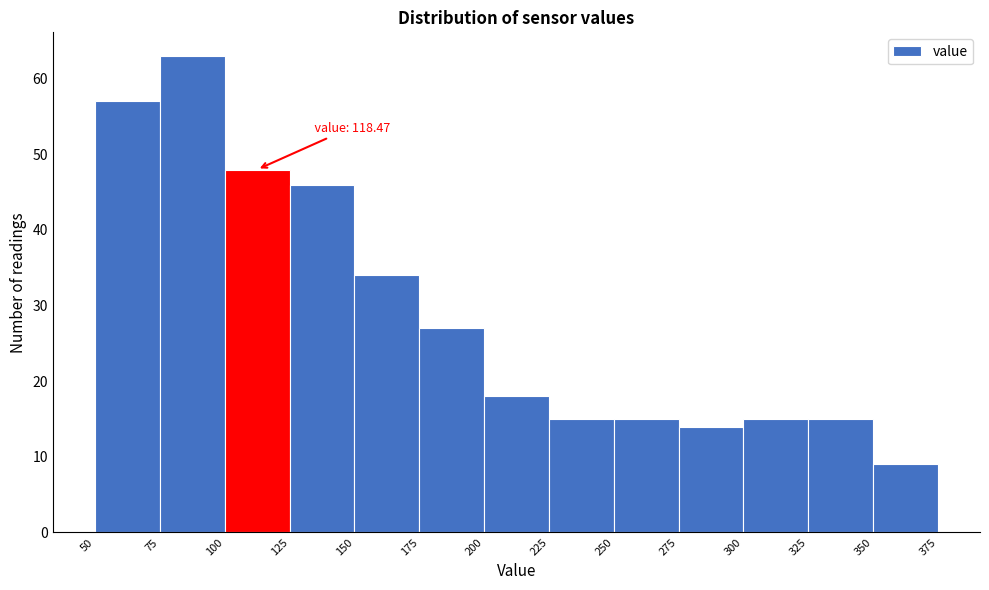

Over which range of the x-axis is the bar tallest?

75 to 100